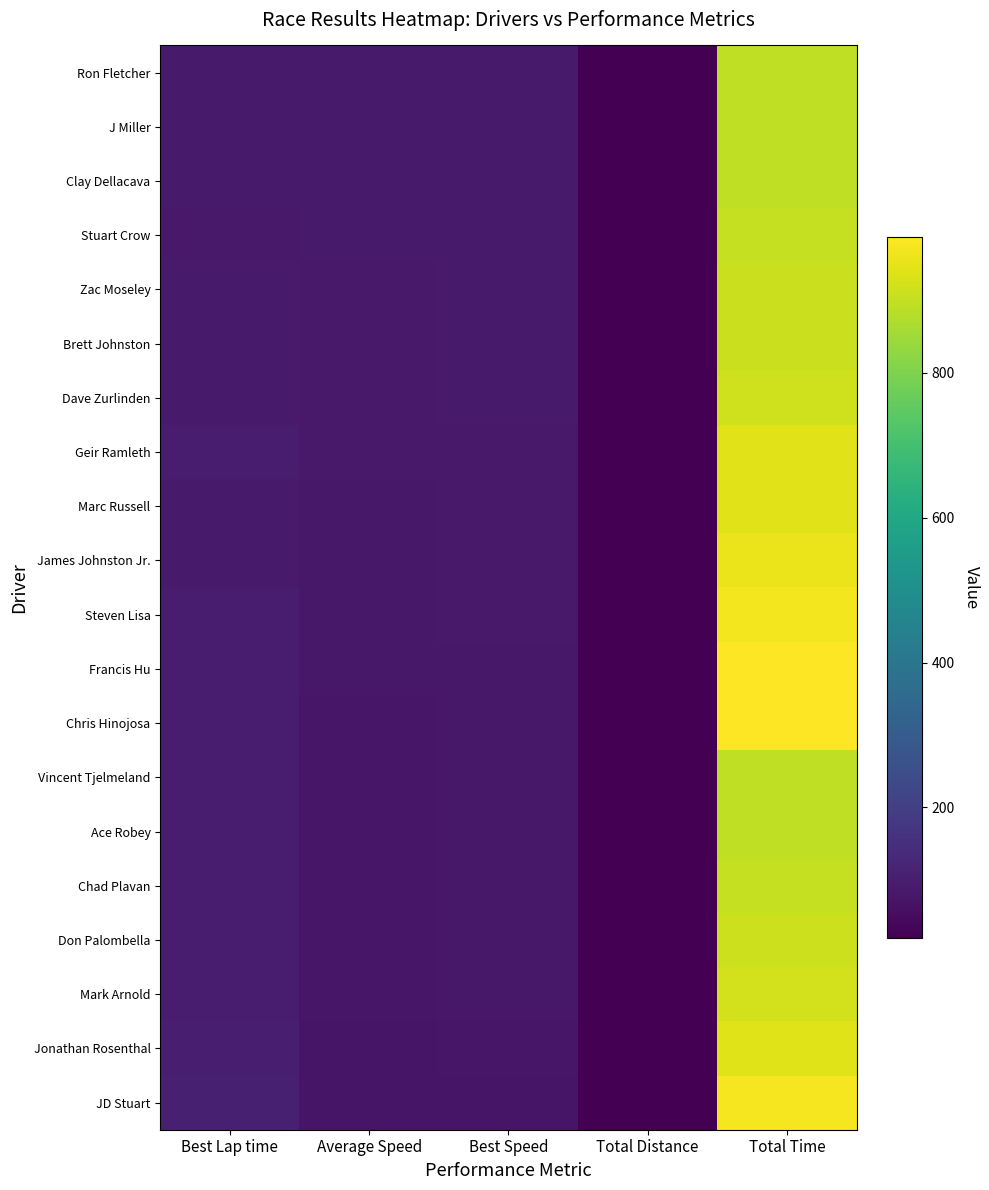

Reading right to left, what are all the values shown in this chart?

Ron Fletcher: Total Time=893.0	Total Distance=22.0	Best Speed=89.9	Average Speed=88.7	Best Lap time=88.1
J Miller: Total Time=894.4	Total Distance=22.0	Best Speed=89.7	Average Speed=88.5	Best Lap time=88.3
Clay Dellacava: Total Time=896.0	Total Distance=22.0	Best Speed=89.9	Average Speed=88.4	Best Lap time=88.1
Stuart Crow: Total Time=901.5	Total Distance=22.0	Best Speed=91.1	Average Speed=87.9	Best Lap time=87.0
Zac Moseley: Total Time=909.4	Total Distance=22.0	Best Speed=88.6	Average Speed=87.1	Best Lap time=89.4
Brett Johnston: Total Time=910.4	Total Distance=22.0	Best Speed=88.9	Average Speed=87.0	Best Lap time=89.1
Dave Zurlinden: Total Time=916.2	Total Distance=22.0	Best Speed=87.9	Average Speed=86.4	Best Lap time=90.1
Geir Ramleth: Total Time=942.2	Total Distance=22.0	Best Speed=86.0	Average Speed=84.1	Best Lap time=92.1
Marc Russell: Total Time=944.9	Total Distance=22.0	Best Speed=87.2	Average Speed=83.8	Best Lap time=90.9
James Johnston Jr.: Total Time=957.8	Total Distance=22.0	Best Speed=86.8	Average Speed=82.7	Best Lap time=91.2
Steven Lisa: Total Time=969.0	Total Distance=22.0	Best Speed=84.1	Average Speed=81.7	Best Lap time=94.1
Francis Hu: Total Time=986.0	Total Distance=22.0	Best Speed=82.0	Average Speed=80.3	Best Lap time=96.5
Chris Hinojosa: Total Time=987.2	Total Distance=22.0	Best Speed=83.3	Average Speed=80.2	Best Lap time=95.0
Vincent Tjelmeland: Total Time=893.0	Total Distance=19.8	Best Speed=82.6	Average Speed=79.8	Best Lap time=95.9
Ace Robey: Total Time=895.4	Total Distance=19.8	Best Speed=81.5	Average Speed=79.6	Best Lap time=97.2
Chad Plavan: Total Time=901.3	Total Distance=19.8	Best Speed=81.7	Average Speed=79.1	Best Lap time=97.0
Don Palombella: Total Time=914.2	Total Distance=19.8	Best Speed=81.0	Average Speed=78.0	Best Lap time=97.7
Mark Arnold: Total Time=919.6	Total Distance=19.8	Best Speed=81.9	Average Speed=77.5	Best Lap time=96.7
Jonathan Rosenthal: Total Time=938.3	Total Distance=19.8	Best Speed=78.4	Average Speed=76.0	Best Lap time=101.0
JD Stuart: Total Time=975.6	Total Distance=19.8	Best Speed=75.9	Average Speed=73.1	Best Lap time=104.3